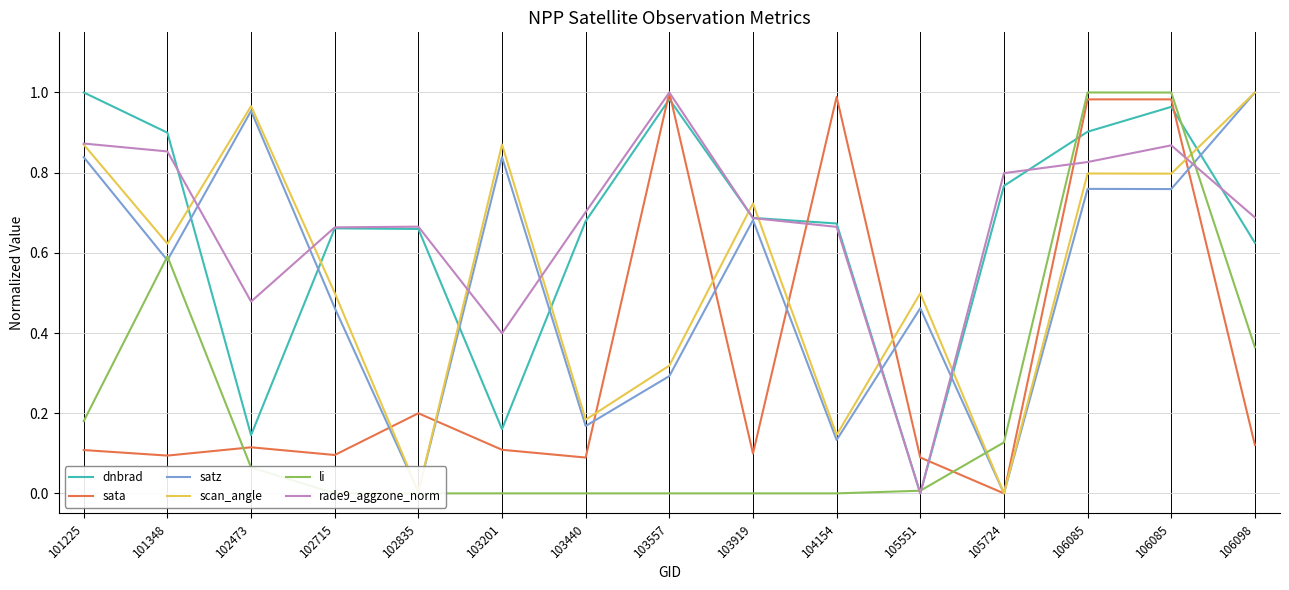

What is the difference between the maximum and minimum values in the li series?

1.0